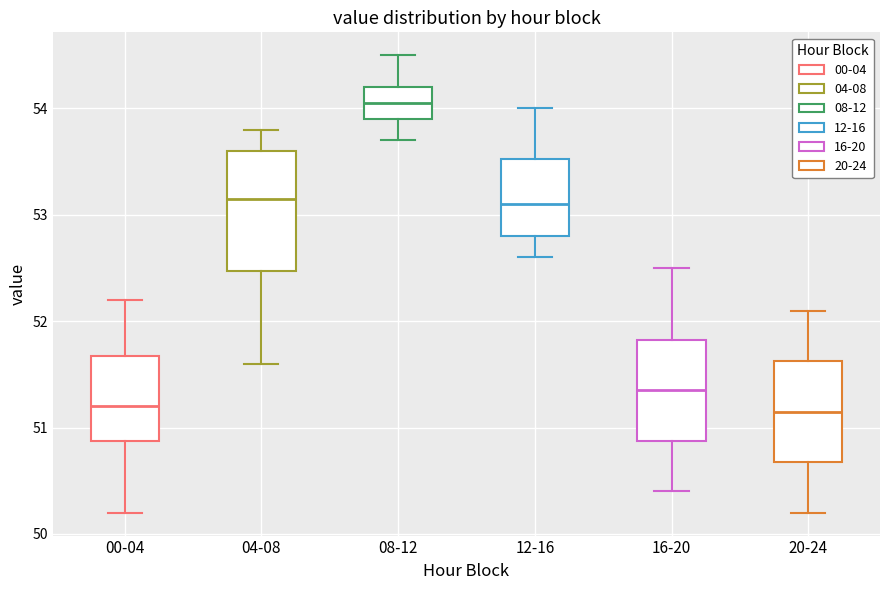

Reading left to right, read every box against the y-axis: the position of its median line, the range the box covers, and the ends of its whiskers. The values are not printed on the chart, so give them approximately, as read against the axis.

00-04: median 51.2, box 50.9 to 51.7, whiskers 50.2 to 52.2
04-08: median 53.2, box 52.5 to 53.6, whiskers 51.6 to 53.8
08-12: median 54.1, box 53.9 to 54.2, whiskers 53.7 to 54.5
12-16: median 53.1, box 52.8 to 53.5, whiskers 52.6 to 54.0
16-20: median 51.4, box 50.9 to 51.8, whiskers 50.4 to 52.5
20-24: median 51.2, box 50.7 to 51.6, whiskers 50.2 to 52.1